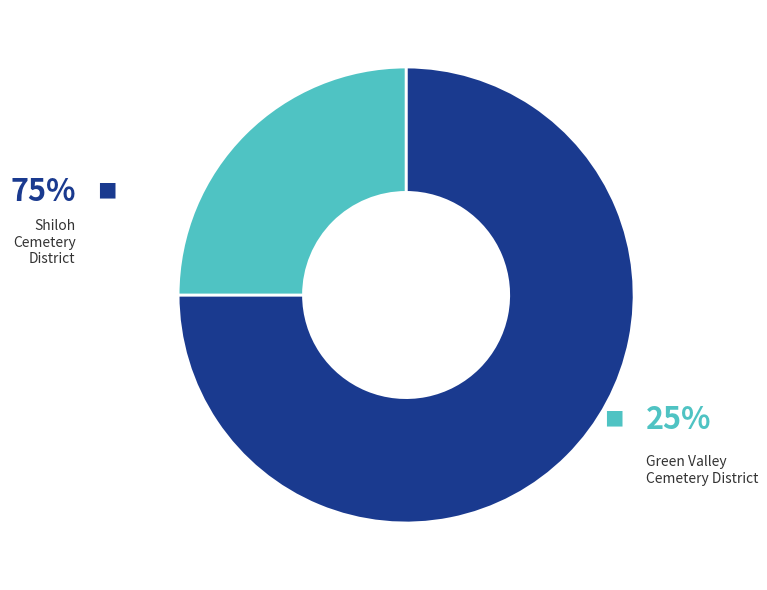

To the nearest percent, what is the combined percentage of Green Valley Cemetery District and Shiloh Cemetery District?

100%